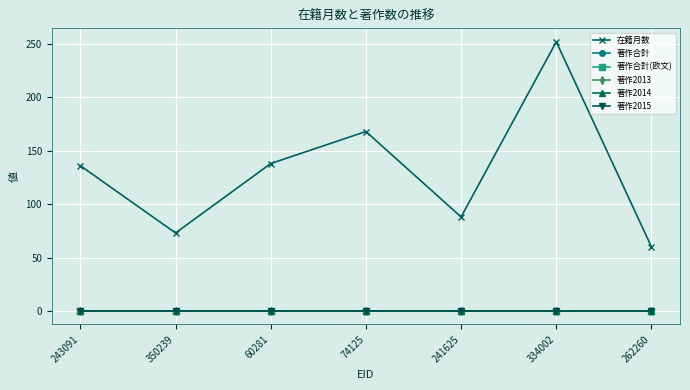

At which category is the sum across all series the highest?

334002